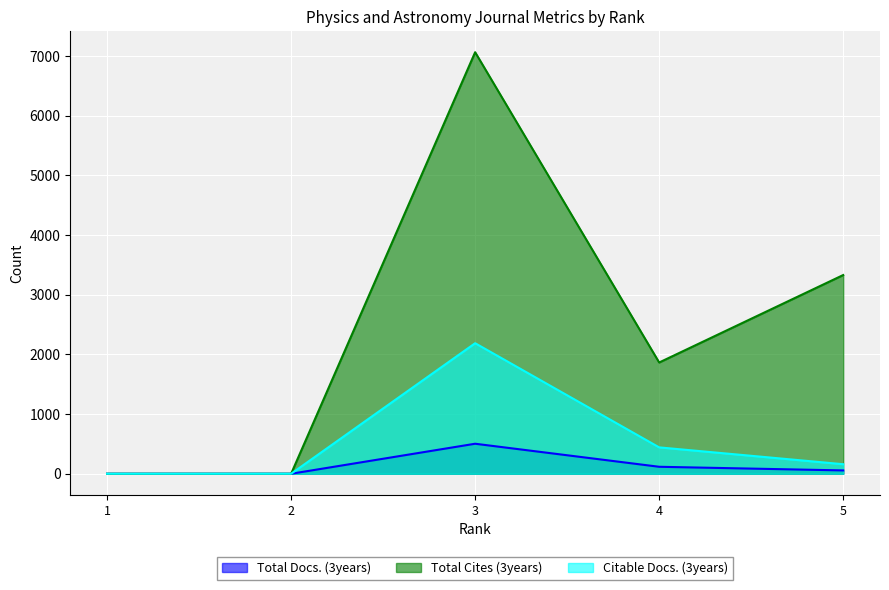

How many interior local valleys does the Total Cites (3years) series have?

1